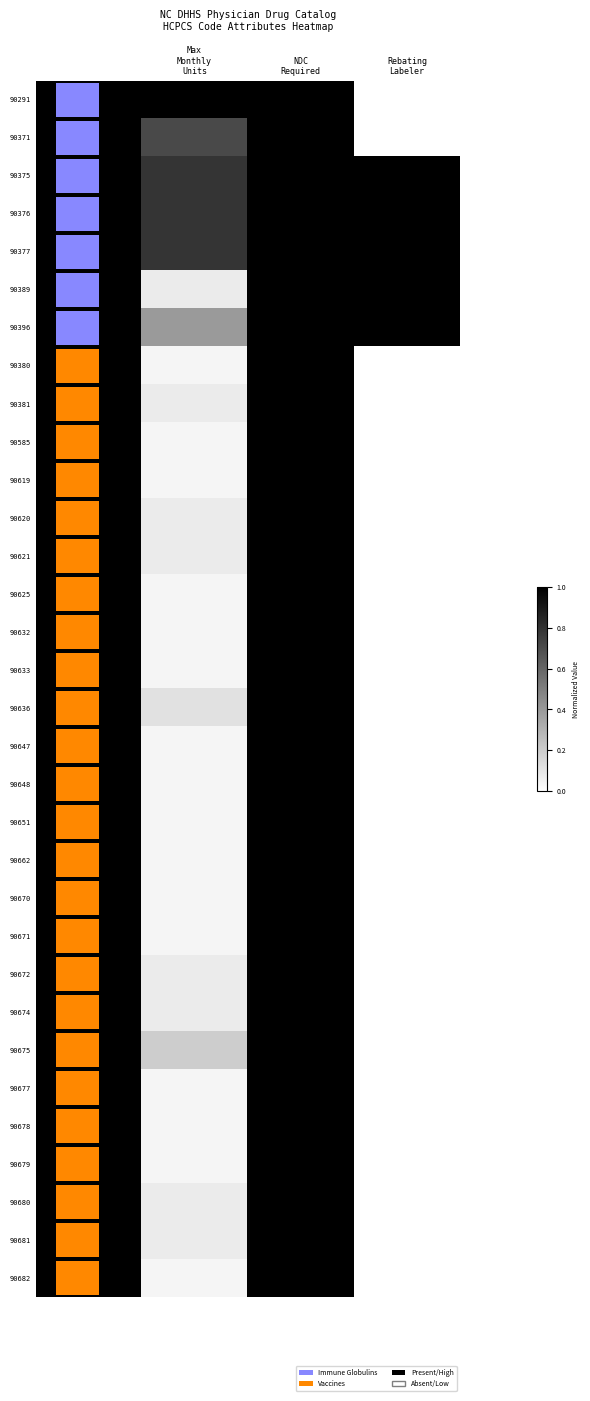

Is it true that 90678 equals 0.0 at Rebating Labeler?

True